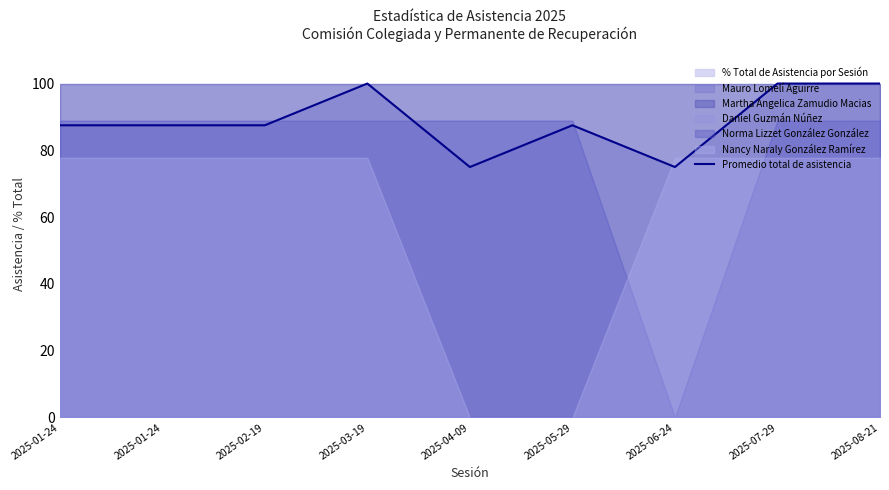

How many points are higher than both their immediate neighbors (excluding endpoints)?

2